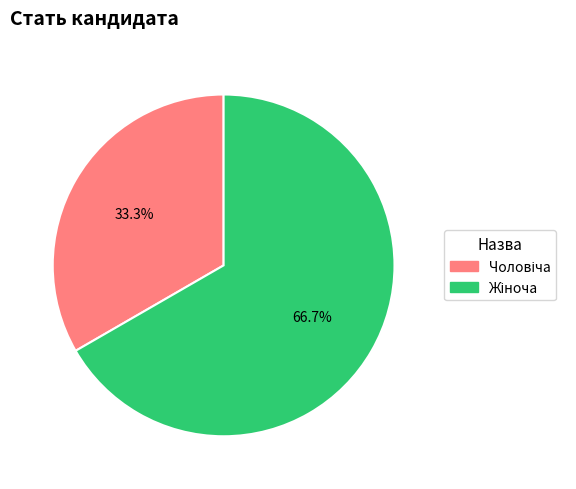

How many segments does this pie chart have?

2